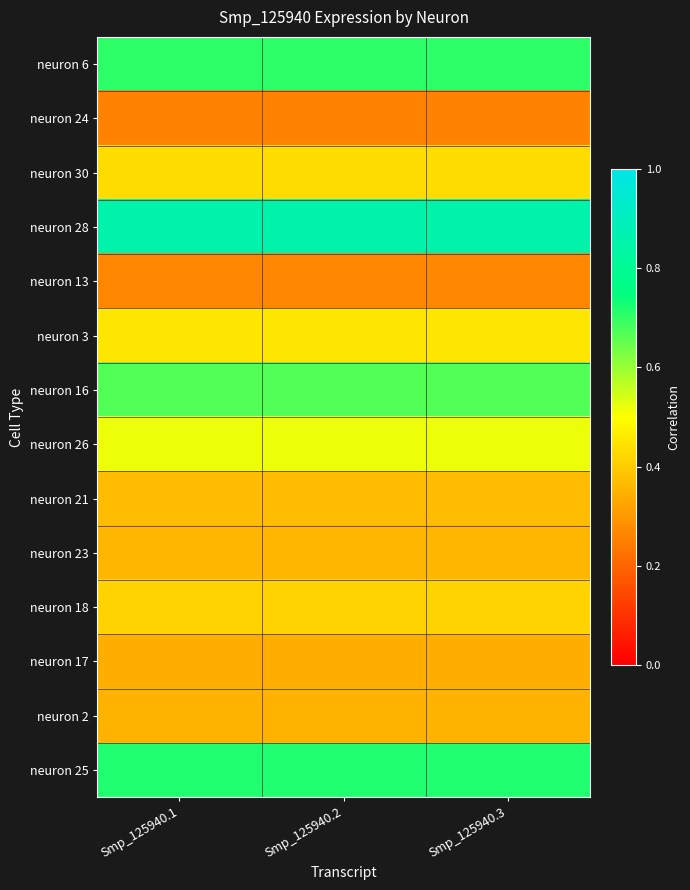

What is the total value across all series at Smp_125940.3?

6.7